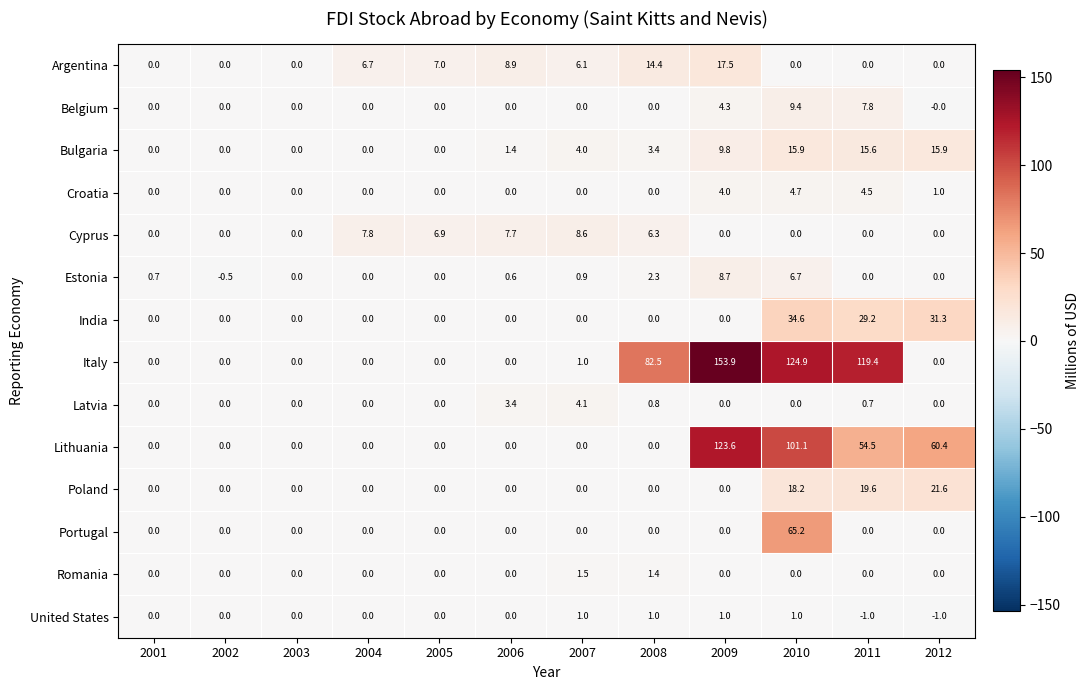

At which label does Lithuania reach its peak?

2009